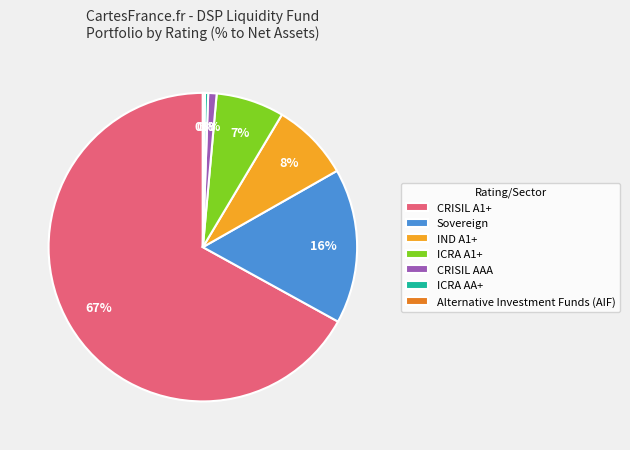

Is it true that ICRA AA+ is 0% of the pie?

True